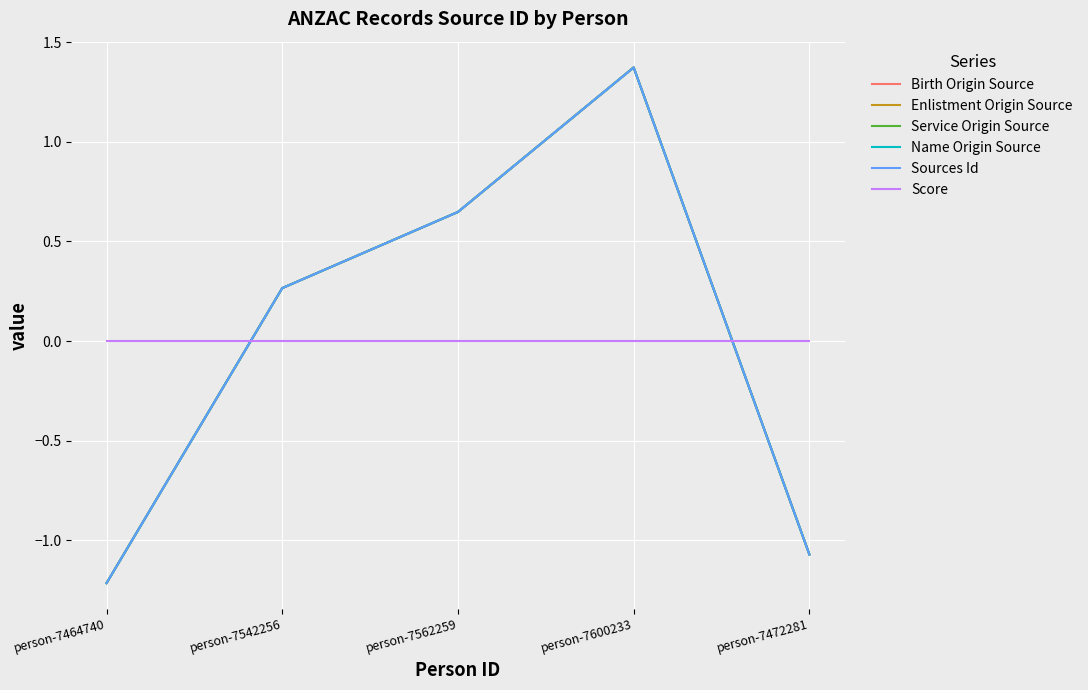

True or false: Service Origin Source and Birth Origin Source cross at least once.

False